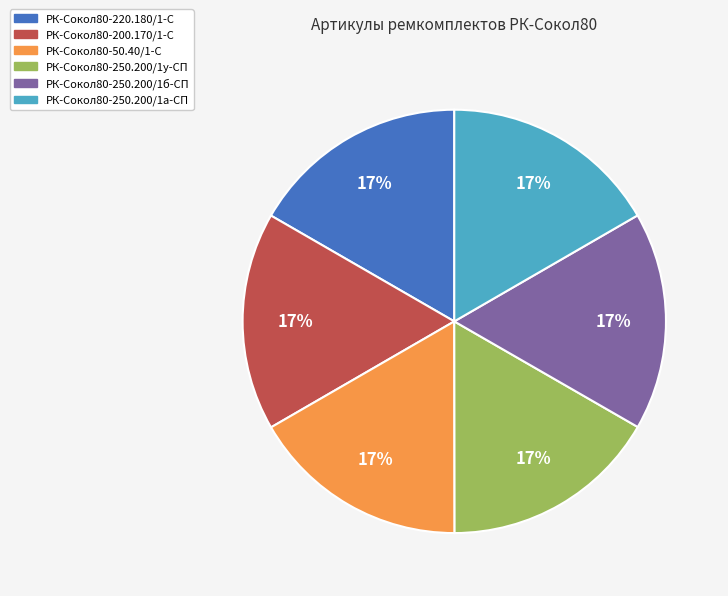

Does any single category account for the majority?

No